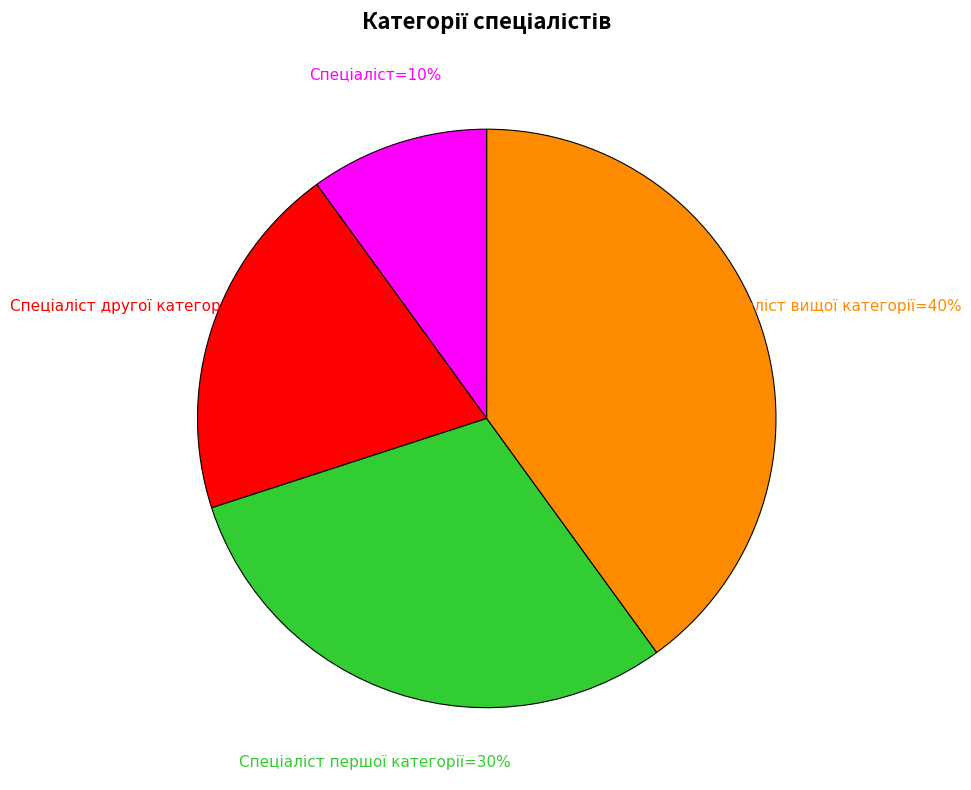

Count the number of slices in the pie.

4